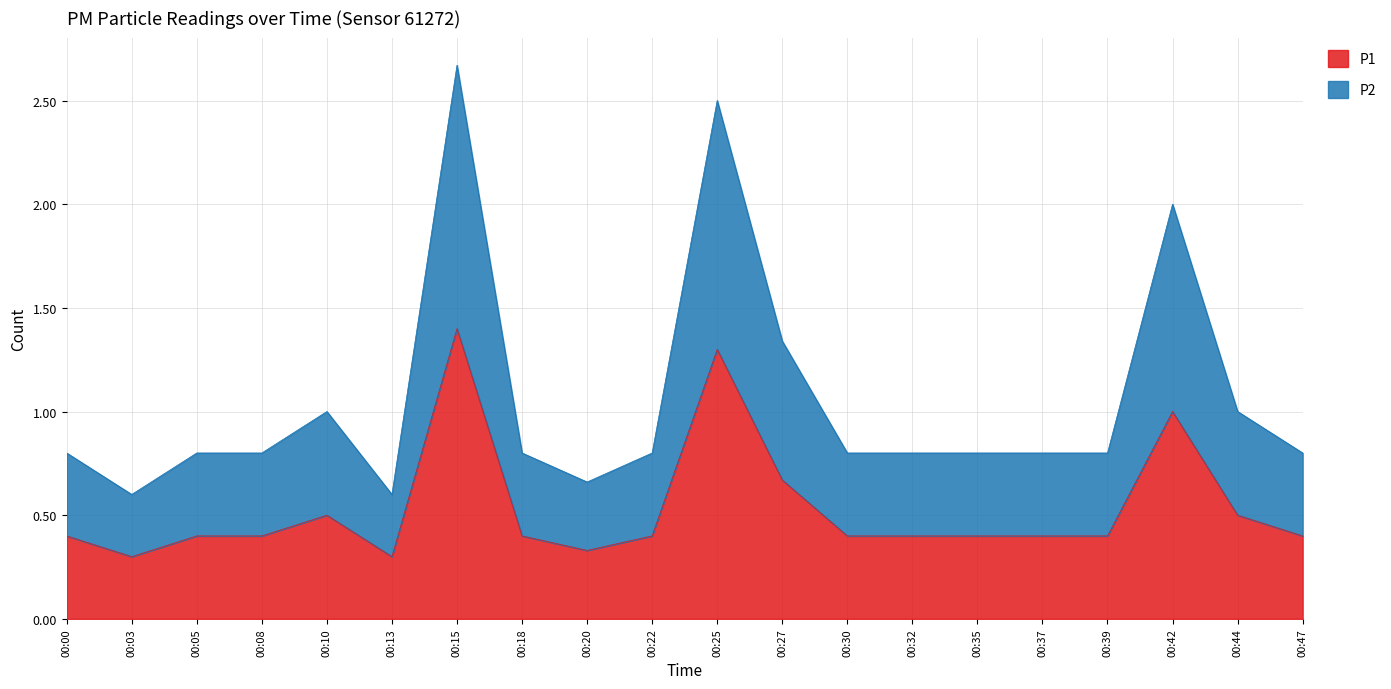

True or false: P1 and P2 intersect in this chart.

False